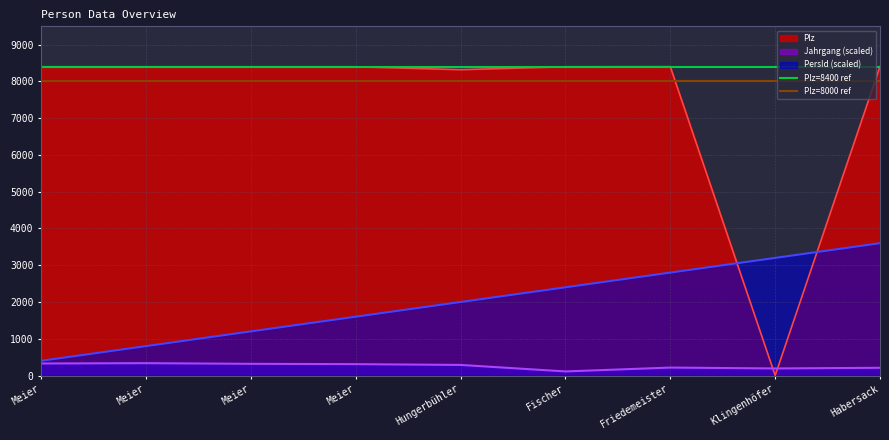

What is the average value of the Plz=8400 ref series?

8400